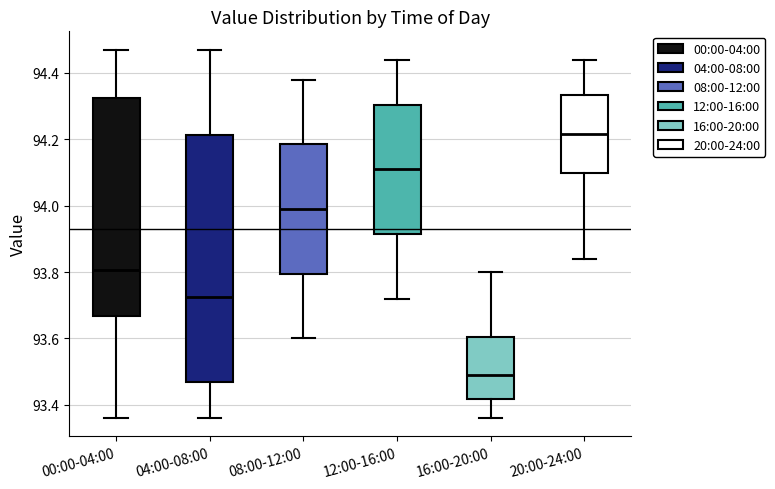

Reading left to right, read every box against the y-axis: the position of its median line, the range the box covers, and the ends of its whiskers. The values are not printed on the chart, so give them approximately, as read against the axis.

00:00-04:00: median 93.80, box 93.66 to 94.32, whiskers 93.36 to 94.48
04:00-08:00: median 93.72, box 93.48 to 94.22, whiskers 93.36 to 94.48
08:00-12:00: median 94.00, box 93.80 to 94.18, whiskers 93.60 to 94.38
12:00-16:00: median 94.12, box 93.92 to 94.30, whiskers 93.72 to 94.44
16:00-20:00: median 93.50, box 93.42 to 93.60, whiskers 93.36 to 93.80
20:00-24:00: median 94.22, box 94.10 to 94.34, whiskers 93.84 to 94.44